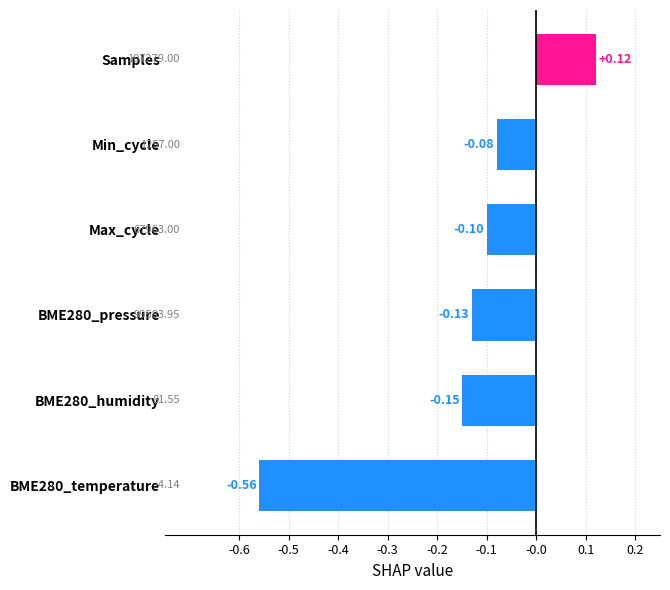

Where is the data nearest to the value 0?

Min_cycle